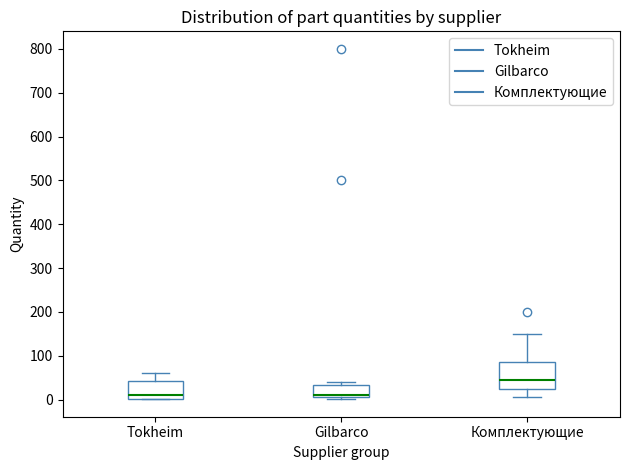

Which box is the tallest, from its lower edge to its upper edge?

Комплектующие